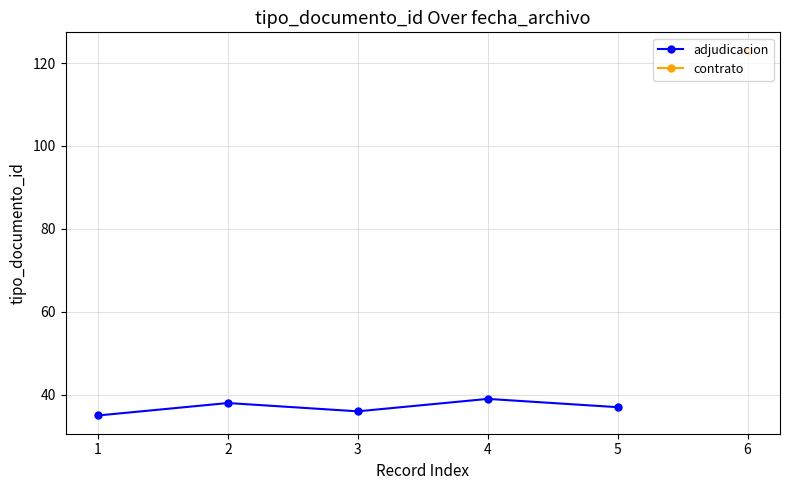

The adjudicacion series shows 38 at 2. True or false?

True